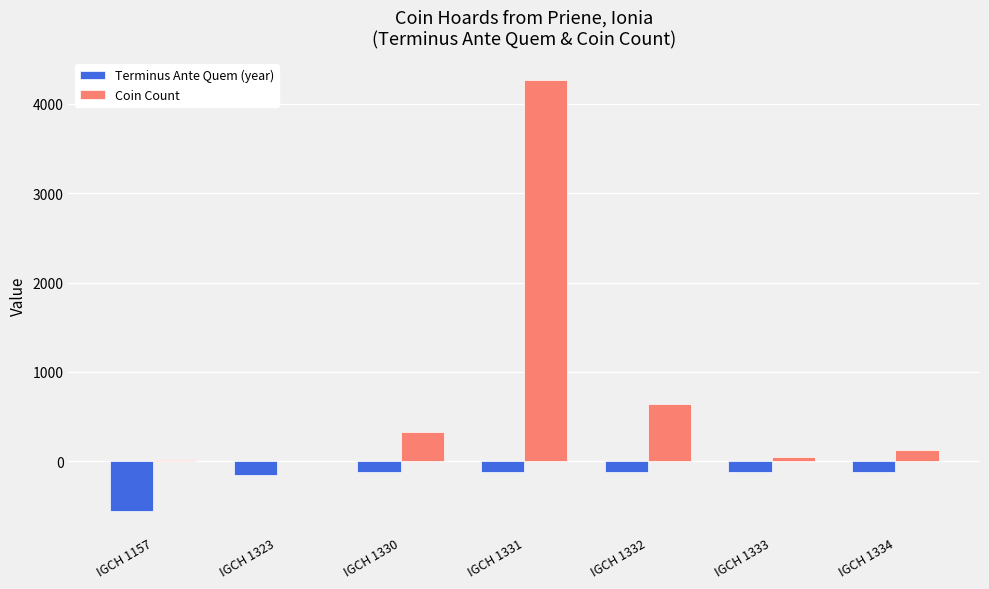

Is the value of Terminus Ante Quem (year) at IGCH 1323 greater than the value of Coin Count at IGCH 1323?

No